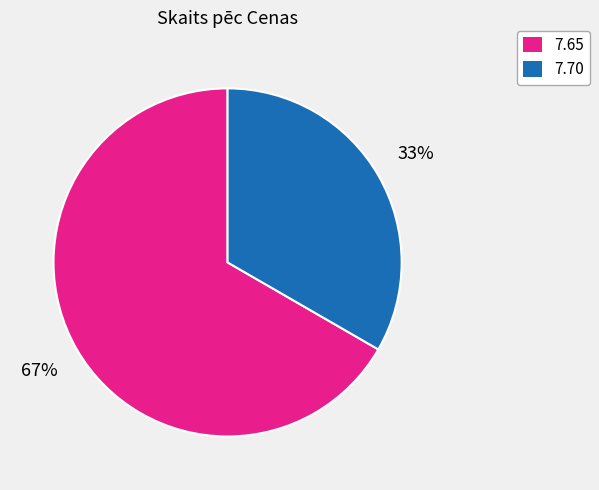

Count the number of slices in the pie.

2